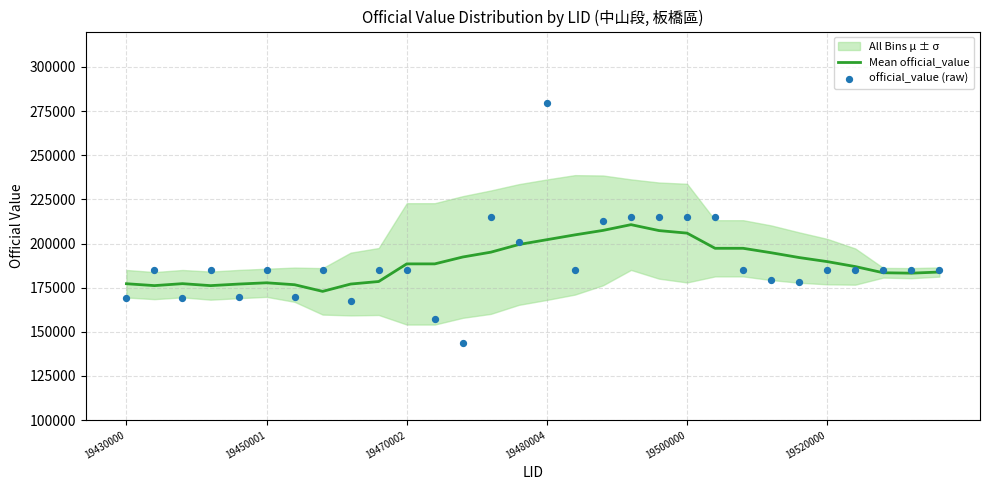

Is the value of official_value (raw) at 13 greater than the value of Mean official_value at 27?

Yes